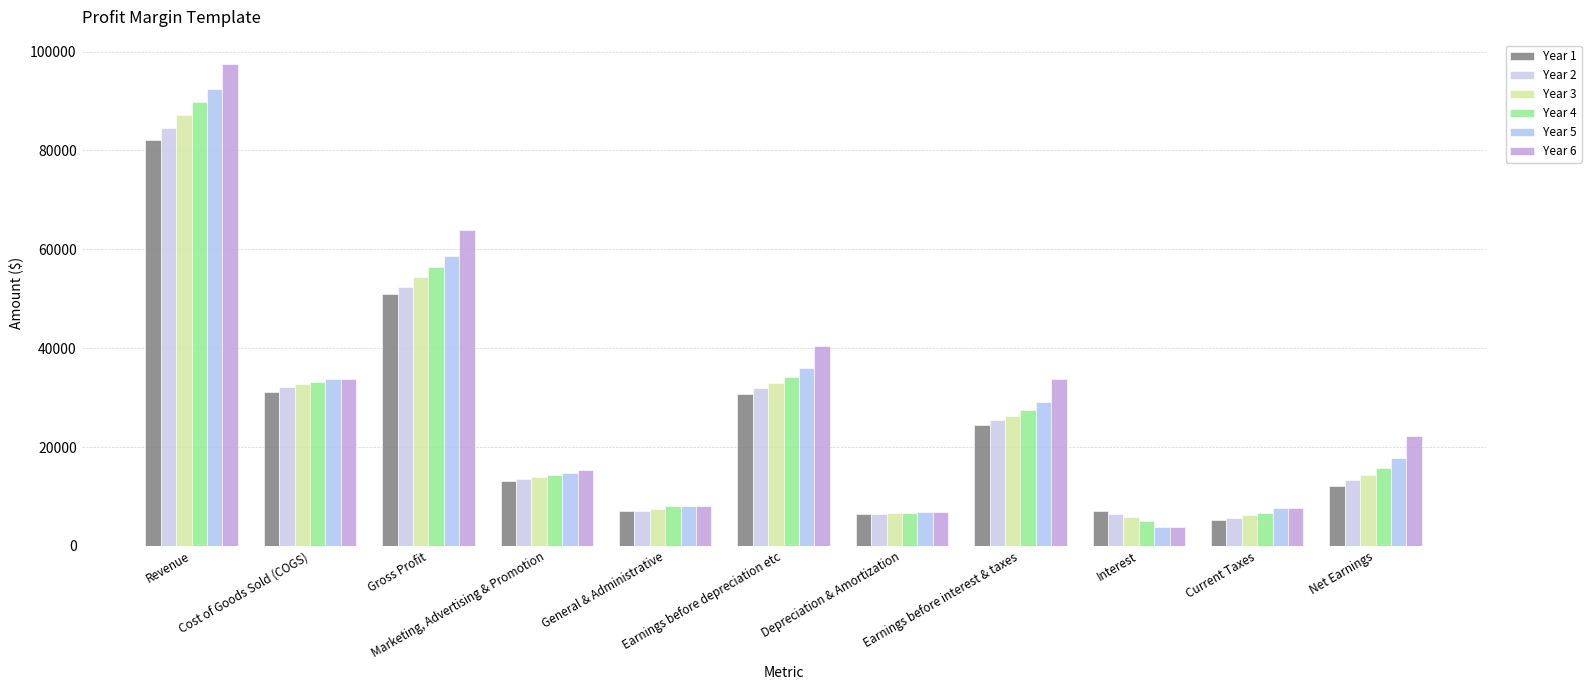

Reading right to left, transcribe all the data shown in this chart.

Year 1: Net Earnings=12123.6	Current Taxes=5195.8	Interest=7050.0	Earnings before interest & taxes=24369.5	Depreciation & Amortization=6400.0	Earnings before depreciation etc=30769.5	General & Administrative=7000.0	Marketing, Advertising & Promotion=13137.2	Gross Profit=50906.7	Cost of Goods Sold (COGS)=31200.9	Revenue=82107.5
Year 2: Net Earnings=13255.7	Current Taxes=5681.0	Interest=6450.0	Earnings before interest & taxes=25386.7	Depreciation & Amortization=6515.8	Earnings before depreciation etc=31902.5	General & Administrative=7000.0	Marketing, Advertising & Promotion=13531.3	Gross Profit=52433.9	Cost of Goods Sold (COGS)=32136.9	Revenue=84570.8
Year 3: Net Earnings=14362.0	Current Taxes=6155.1	Interest=5837.7	Earnings before interest & taxes=26354.8	Depreciation & Amortization=6650.4	Earnings before depreciation etc=33005.2	General & Administrative=7500.0	Marketing, Advertising & Promotion=13937.3	Gross Profit=54442.4	Cost of Goods Sold (COGS)=32665.5	Revenue=87107.9
Year 4: Net Earnings=15667.0	Current Taxes=6714.4	Interest=5073.6	Earnings before interest & taxes=27454.9	Depreciation & Amortization=6714.0	Earnings before depreciation etc=34168.9	General & Administrative=8000.0	Marketing, Advertising & Promotion=14355.4	Gross Profit=56524.3	Cost of Goods Sold (COGS)=33196.8	Revenue=89721.1
Year 5: Net Earnings=17726.9	Current Taxes=7597.2	Interest=3765.2	Earnings before interest & taxes=29089.3	Depreciation & Amortization=6806.8	Earnings before depreciation etc=35896.1	General & Administrative=8000.0	Marketing, Advertising & Promotion=14786.0	Gross Profit=58682.1	Cost of Goods Sold (COGS)=33730.7	Revenue=92412.8
Year 6: Net Earnings=22321.2	Current Taxes=7597.2	Interest=3765.2	Earnings before interest & taxes=33683.6	Depreciation & Amortization=6806.8	Earnings before depreciation etc=40490.3	General & Administrative=8000.0	Marketing, Advertising & Promotion=15324.0	Gross Profit=63814.3	Cost of Goods Sold (COGS)=33730.7	Revenue=97545.0